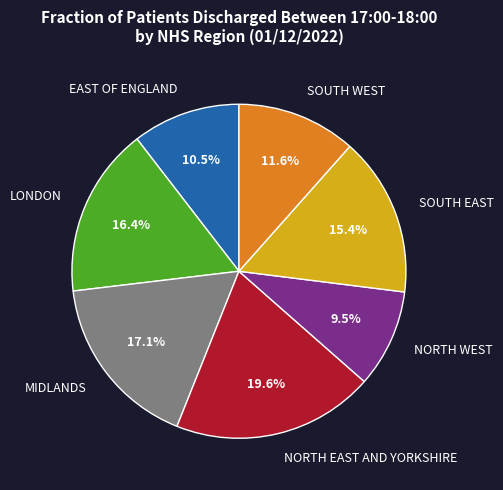

To the nearest percent, what is the combined percentage of EAST OF ENGLAND and MIDLANDS?

28%